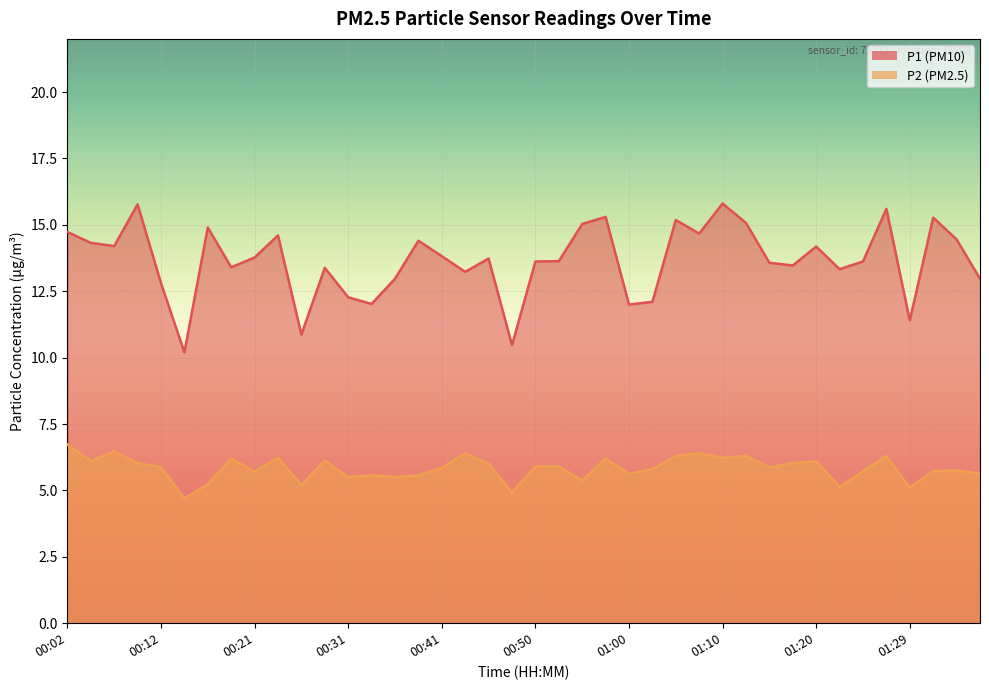

Is the value of P1 at 00:24 greater than the value of P2 at 00:55?

Yes